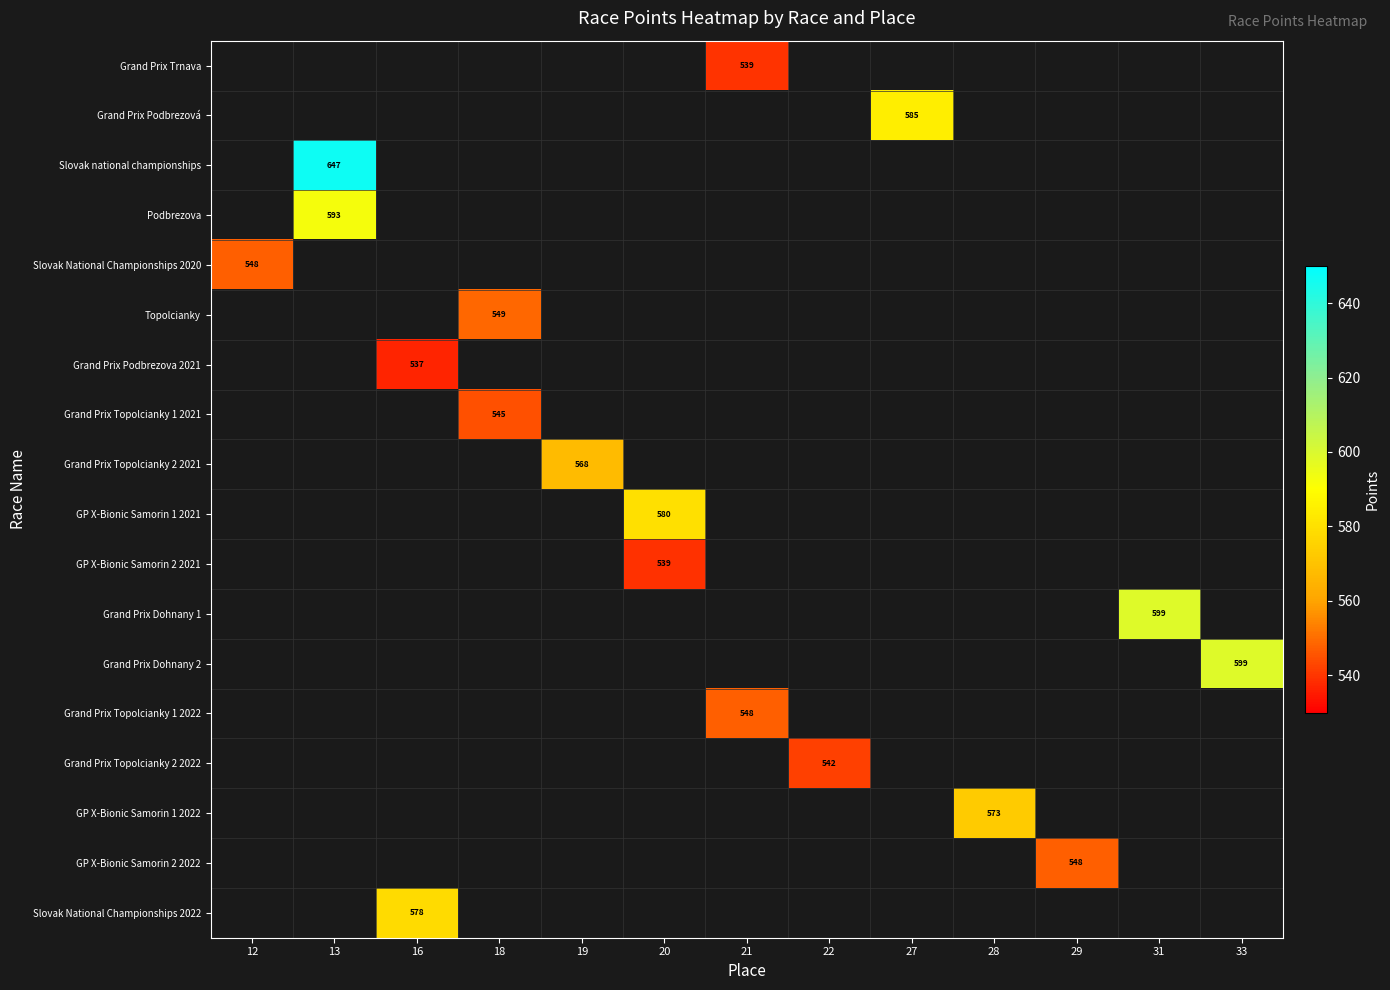

Which label corresponds to the largest value in the chart?

13